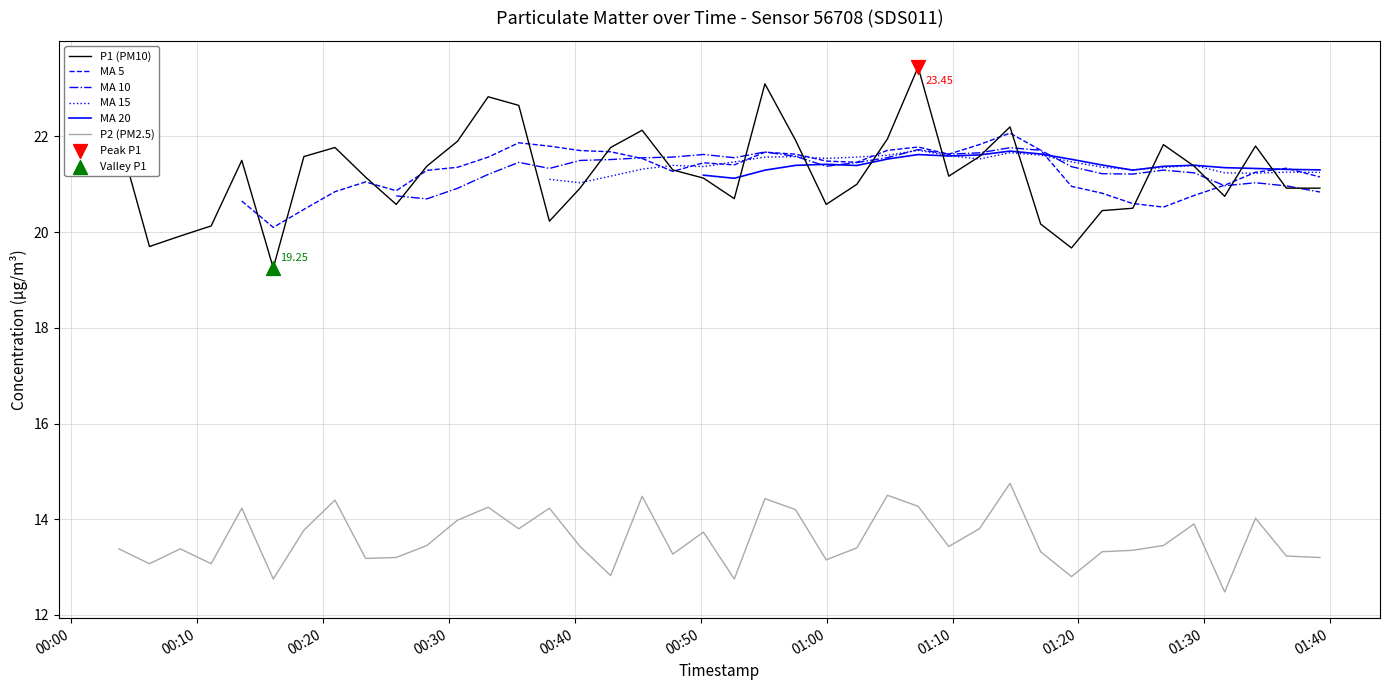

True or false: P2 (PM2.5) and P1 (PM10) cross at least once.

False